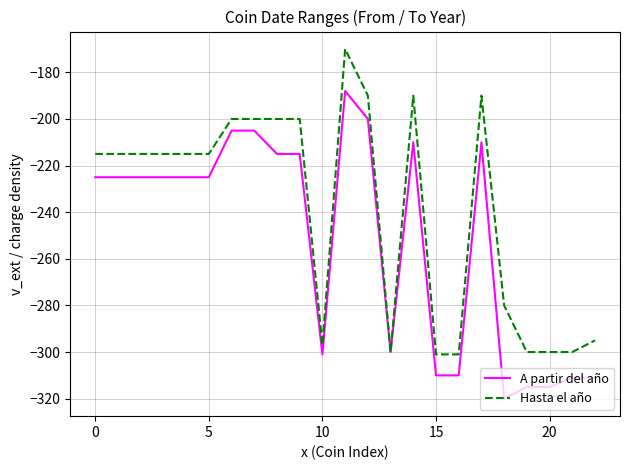

What is the lowest value of the Hasta el año series?

-301